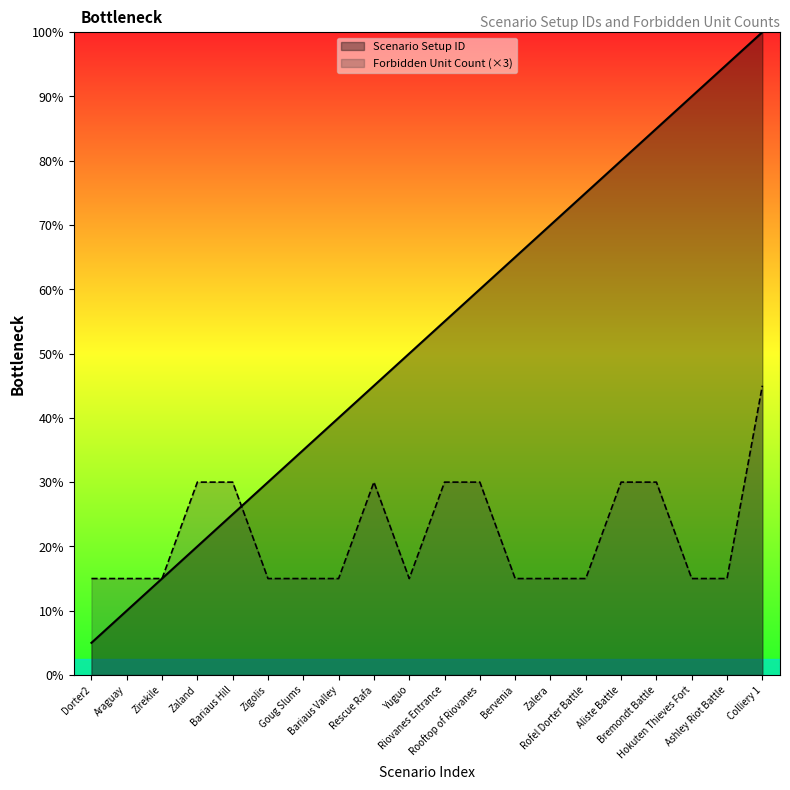

True or false: Forbidden Count has more than 0 interior local peaks.

True